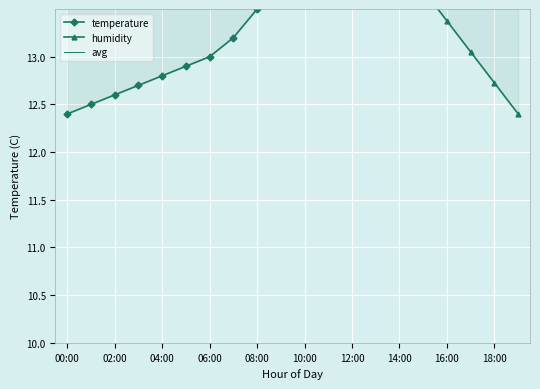

How many times do temperature and avg cross each other?

1